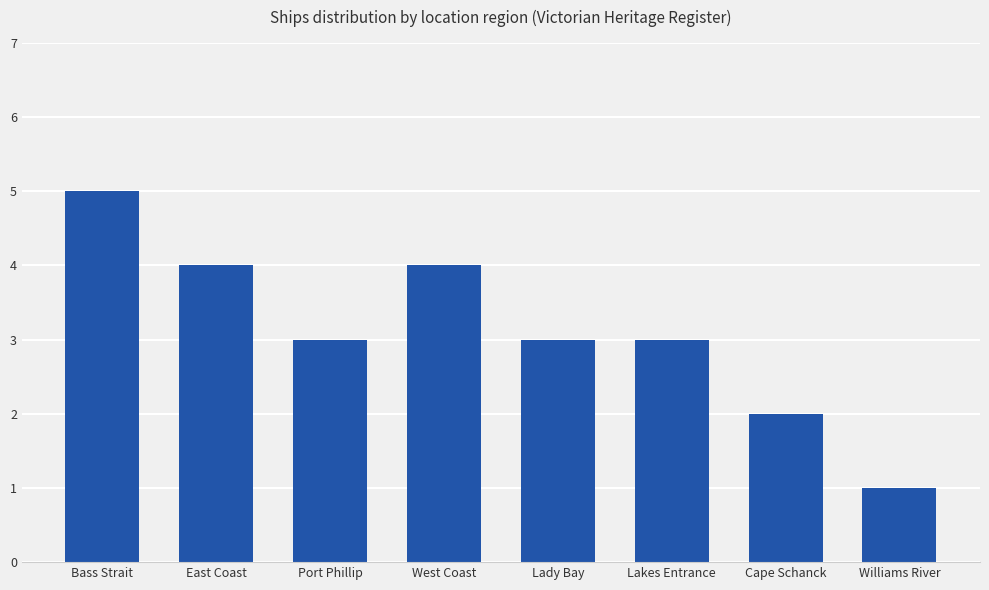

How many bars are there in total?

8